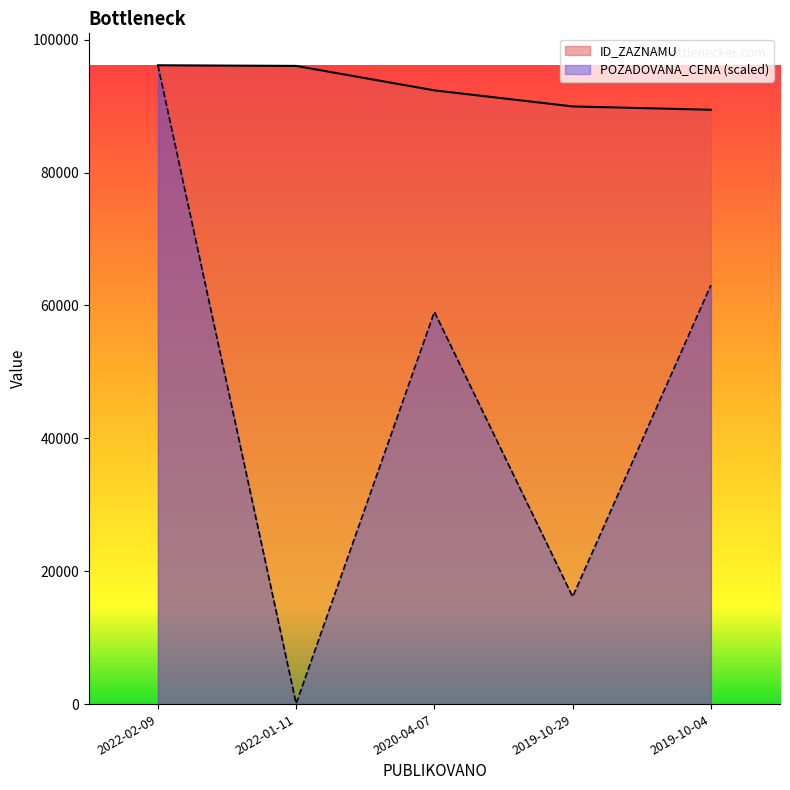

How many lines are shown in the chart?

2